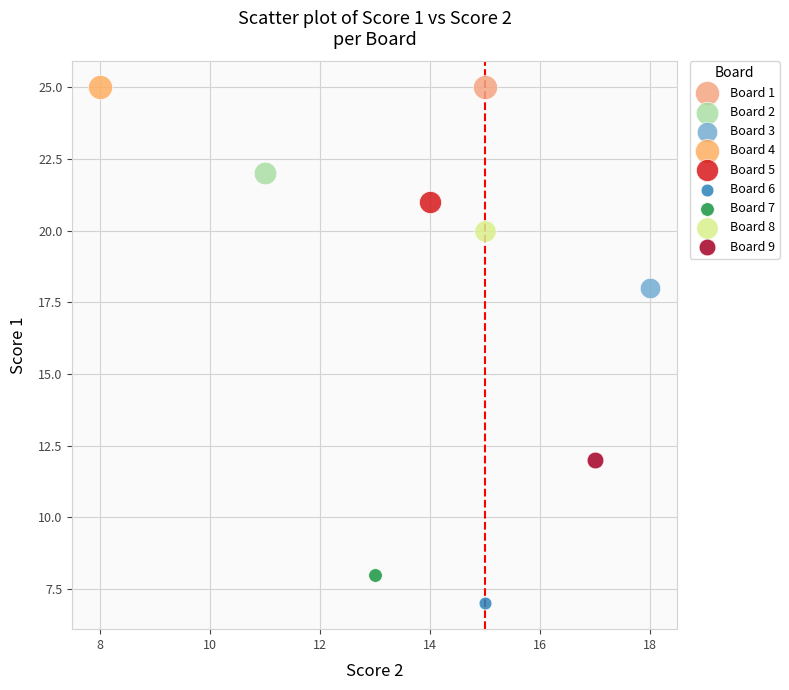

What are all the series names shown in the legend?

Board 1, Board 2, Board 3, Board 4, Board 5, Board 6, Board 7, Board 8, Board 9